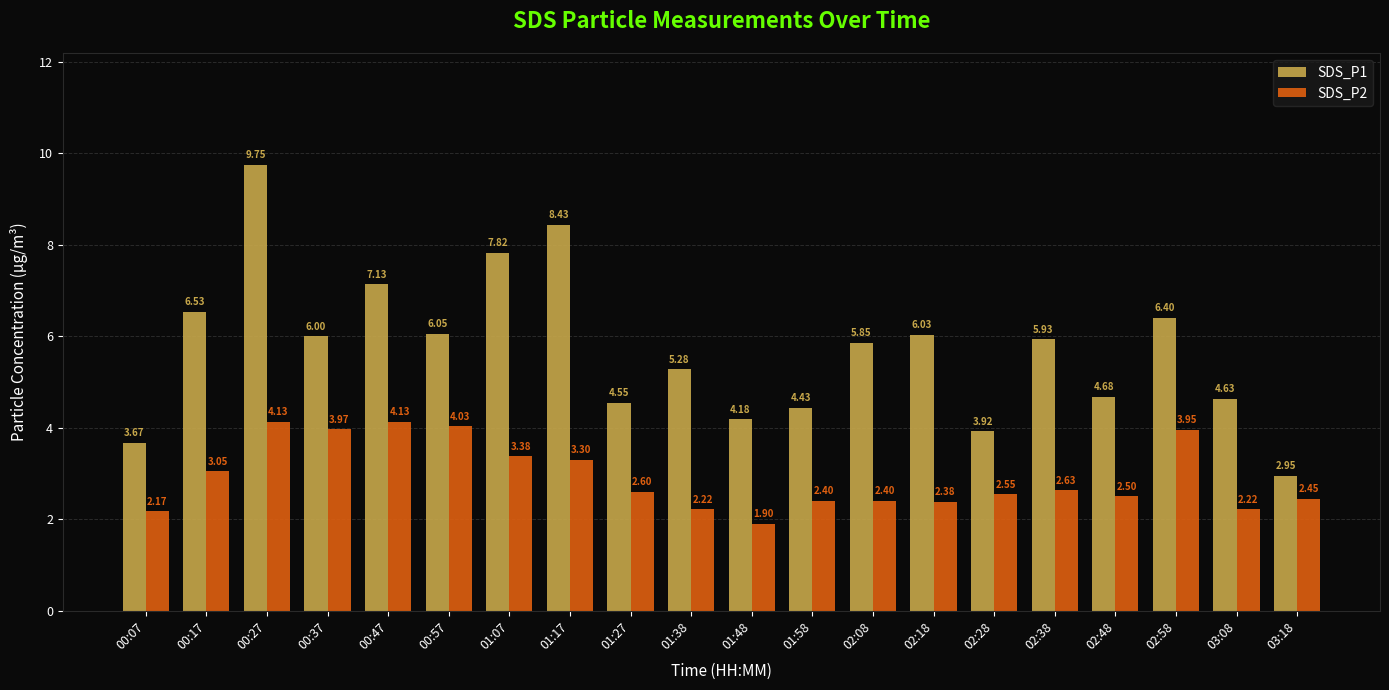

What are all the series names shown in the legend?

SDS_P1, SDS_P2